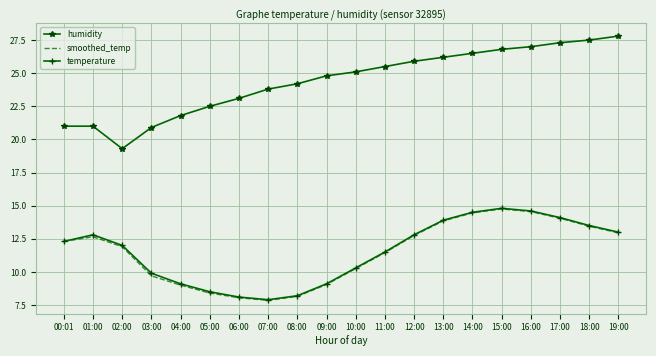

Is it true that humidity equals 41.0 at 13:00?

False